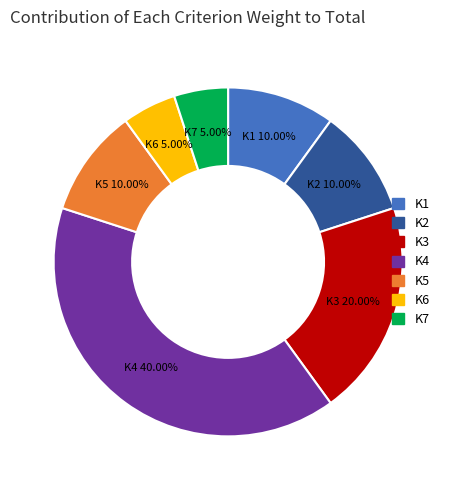

Which category has the biggest portion of the pie?

K4